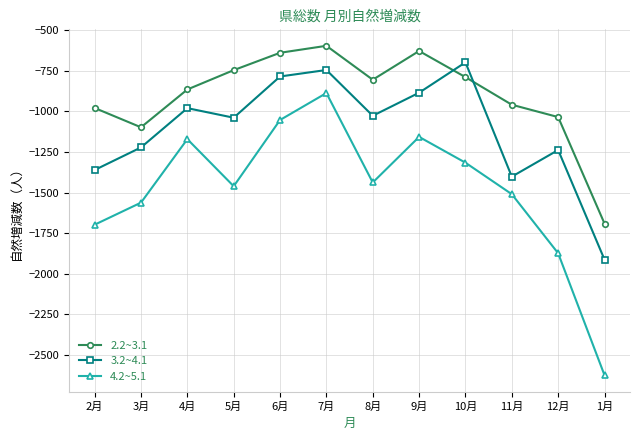

Which category has the lowest value in the 3.2~4.1 series?

1月